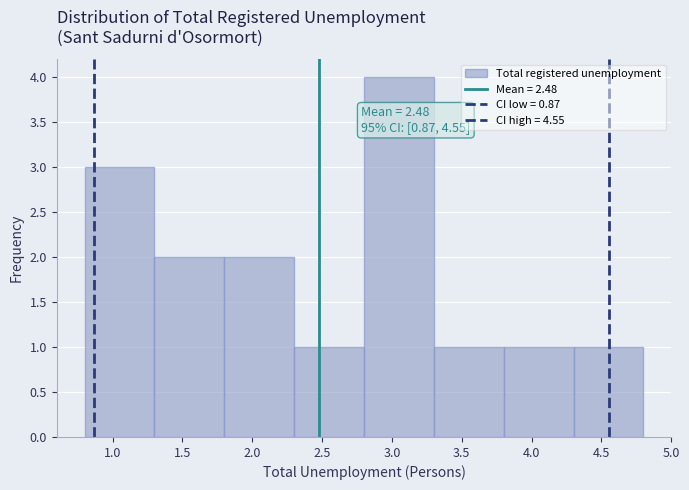

Over which range of the x-axis is the bar tallest?

2.8 to 3.3